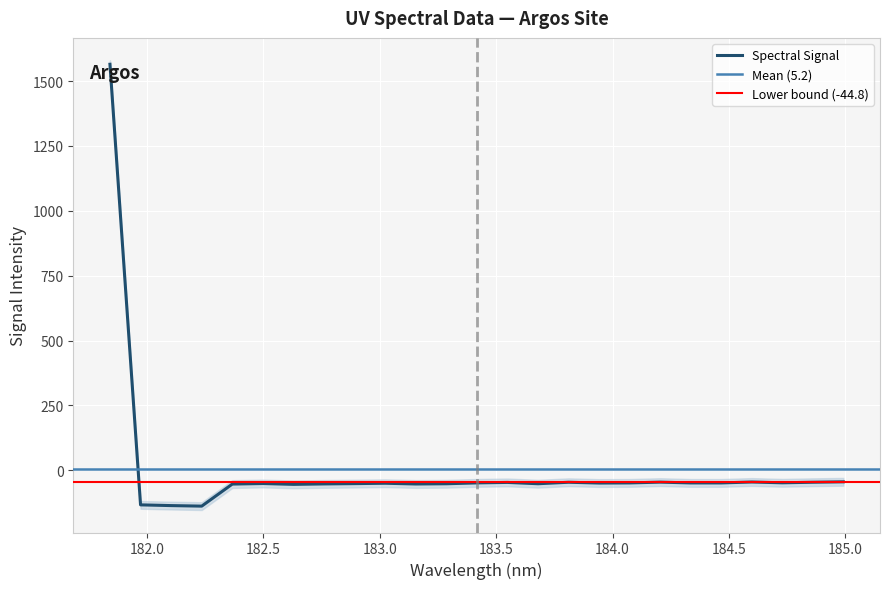

Rank the categories by value from lowest to highest.

182.2359681898, 182.1045947288, 181.9732053322, 182.6299929592, 182.3673257152, 183.15513622, 182.7613026778, 183.2863821962, 183.6800245112, 182.8925964608, 182.498667305, 183.0238743082, 183.9423730432, 184.46687888, 184.3357763242, 184.0735234058, 183.4176122368, 184.7290361848, 183.5488263418, 183.811206745, 184.8600909338, 184.2046578328, 184.5979655002, 184.9911297472, 181.8418